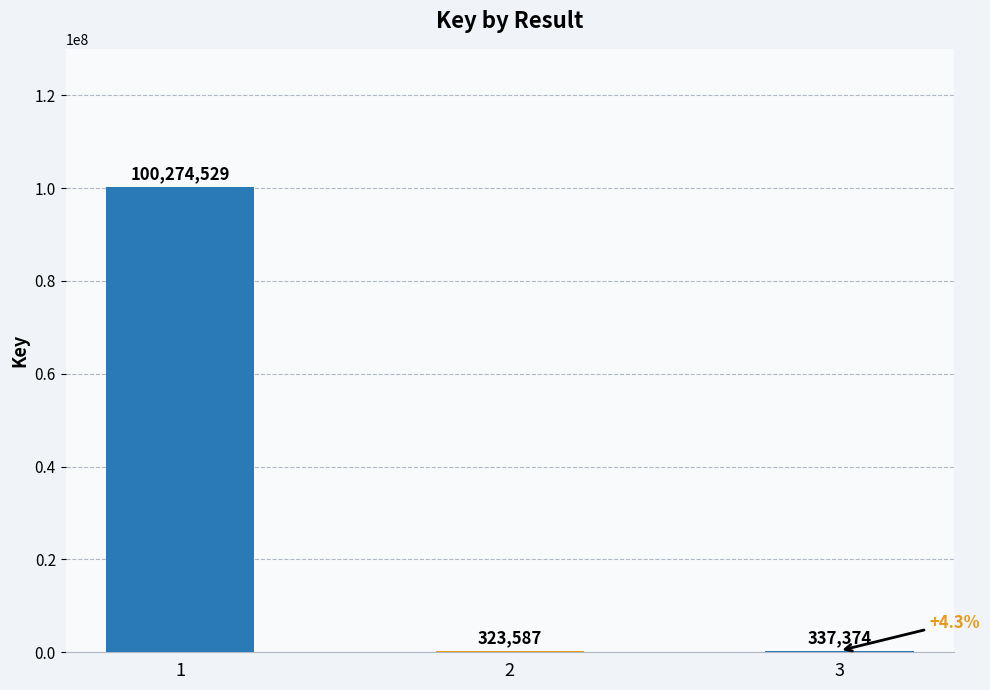

Reading left to right, transcribe all the data shown in this chart.

100274529	323587	337374